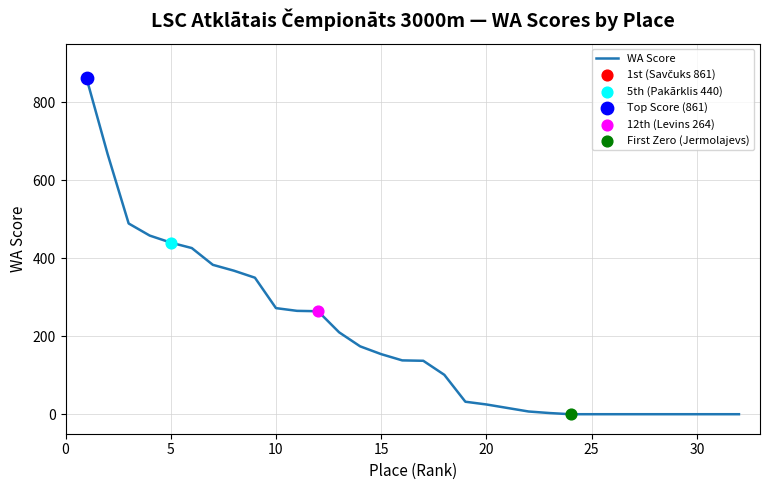

What is the maximum value shown in the chart?

861